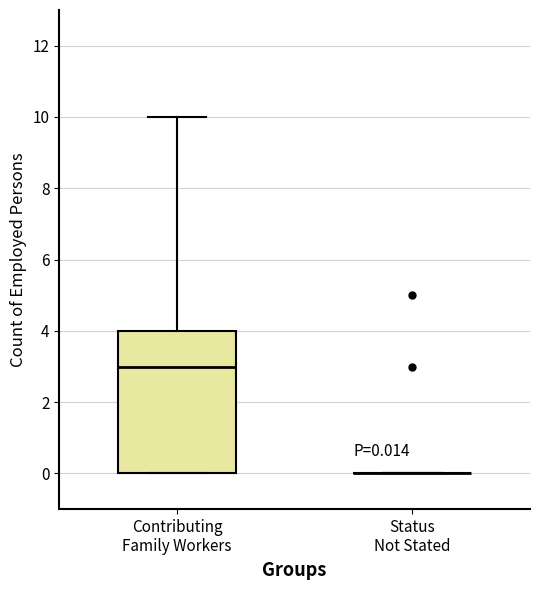

Comparing the boxes themselves (not the whiskers), which one is the tallest?

Contributing Family Workers